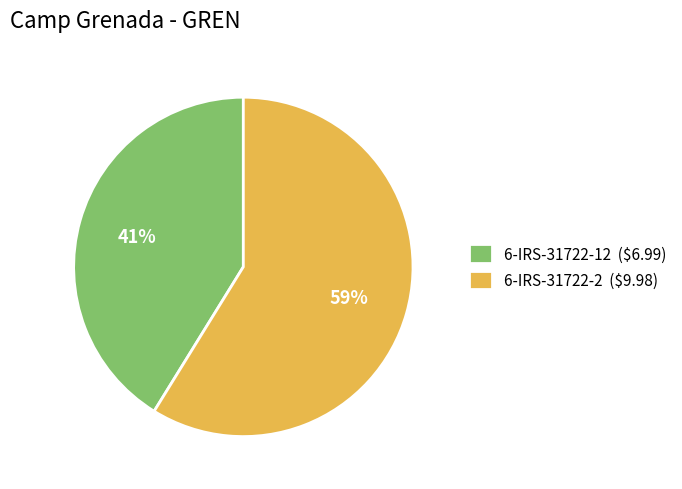

True or false: 6-IRS-31722-12 accounts for 47% of the total.

False